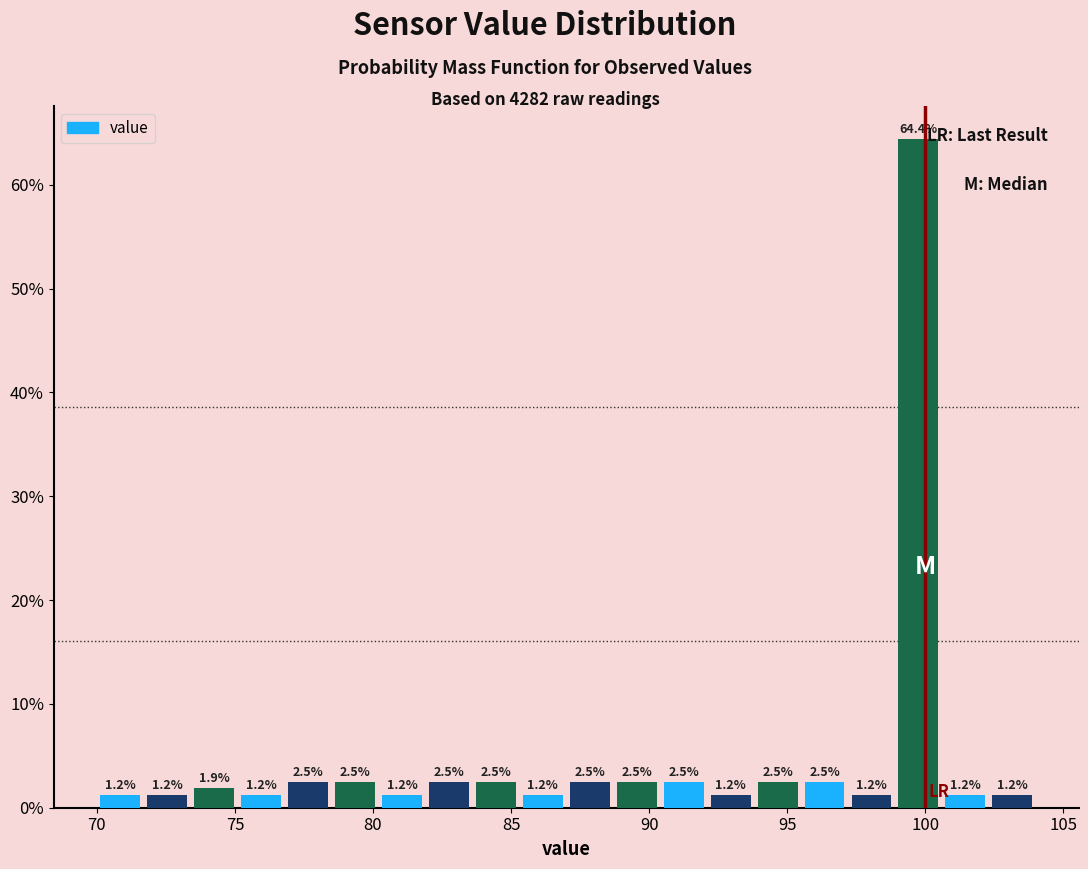

Around what value on the x-axis is the tallest bar? Give the approximate position of its centre, as read against the axis.

100.0